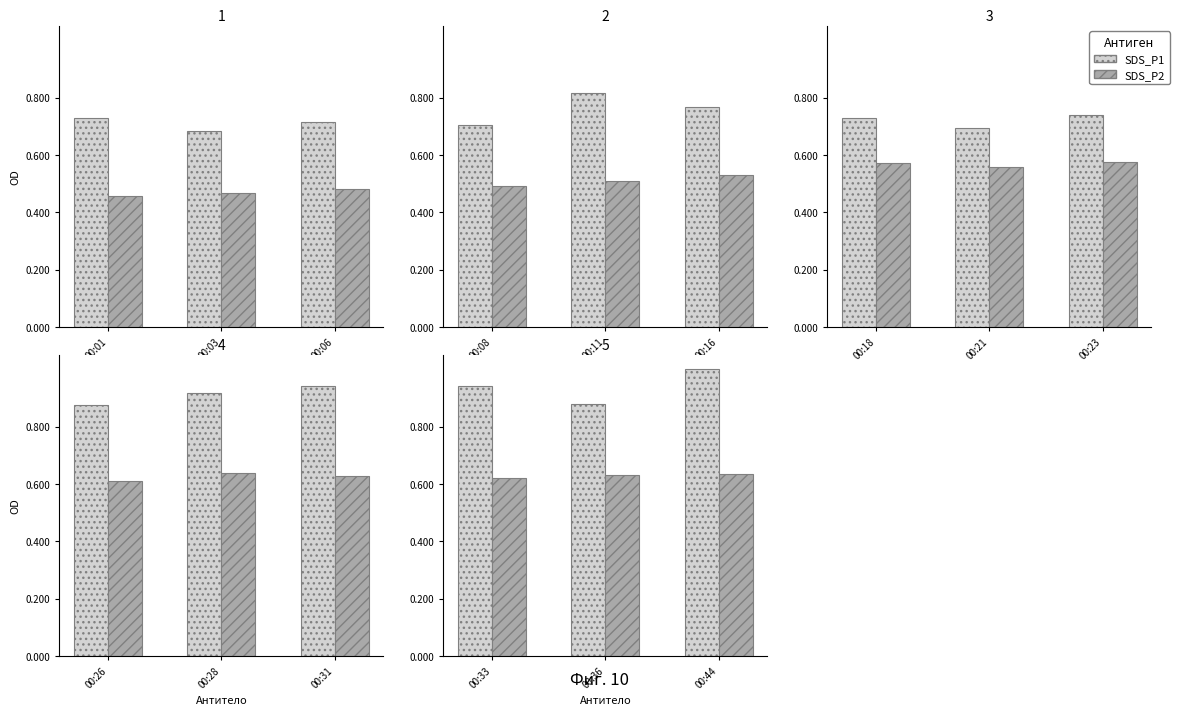

The value of SDS_P1 at 00:44 is 1.7. True or false?

False